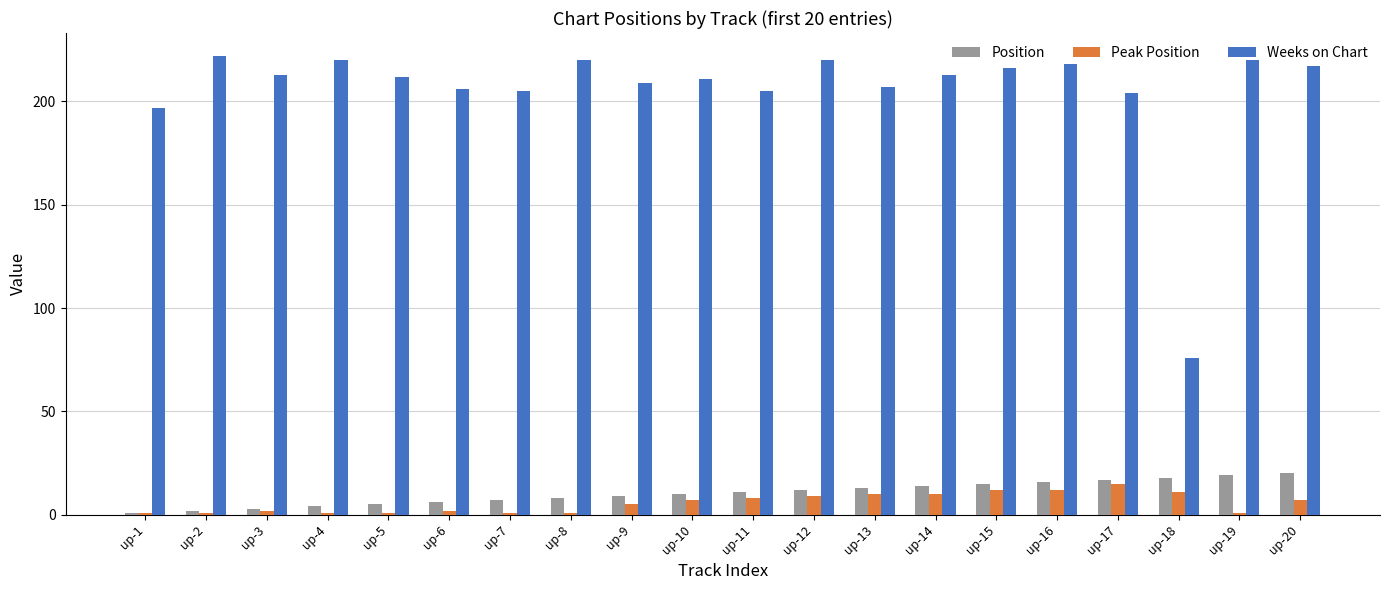

Does the chart contain stacked bars?

No